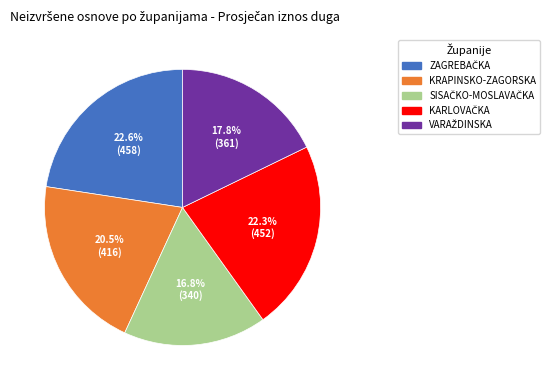

Is there a majority slice in this chart?

No